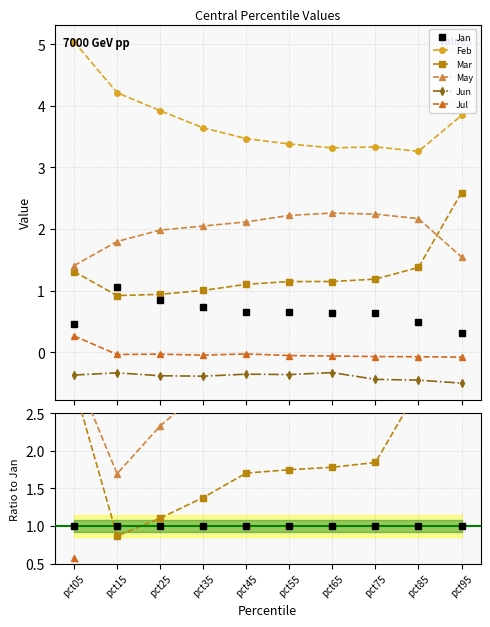

True or false: Mar and Jun intersect in this chart.

False